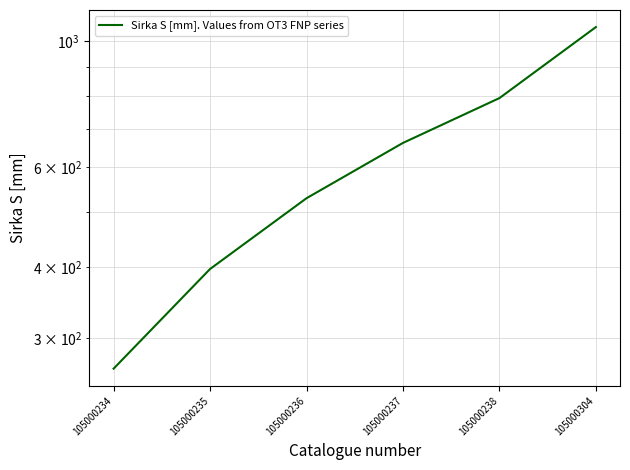

What is the ratio of the value at 105000304 to the value at 105000236?

2.0